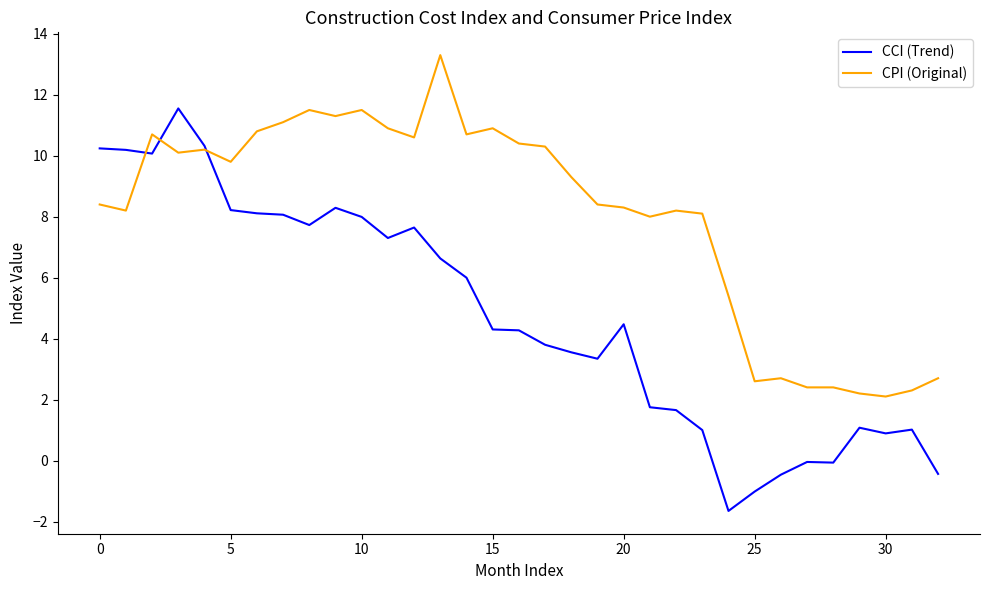

Rank the series by their average value, from lowest to highest.

CCI (Trend), CPI (Original)